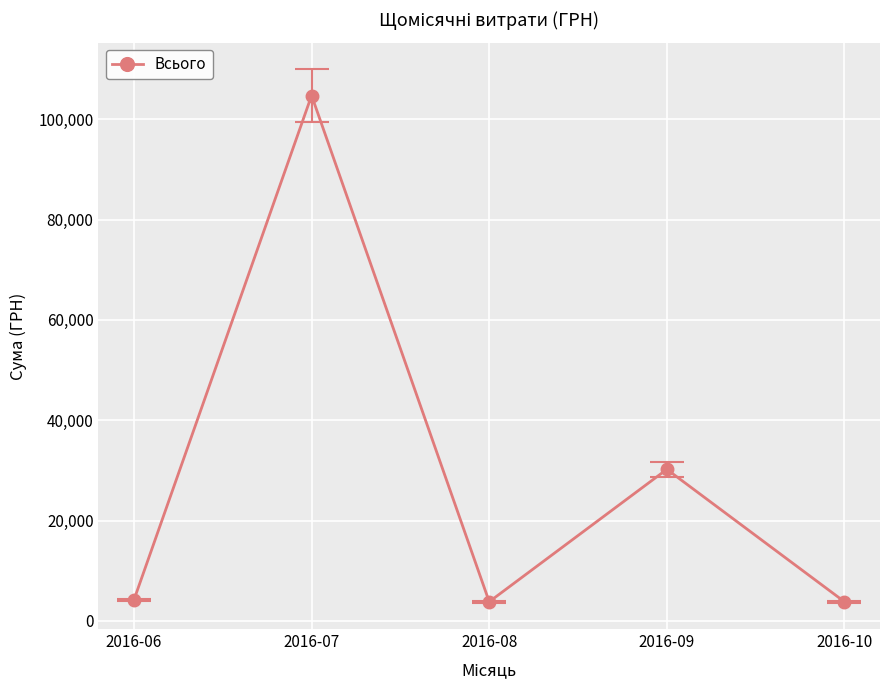

What is the value of the 2nd point from the left?

104739.3